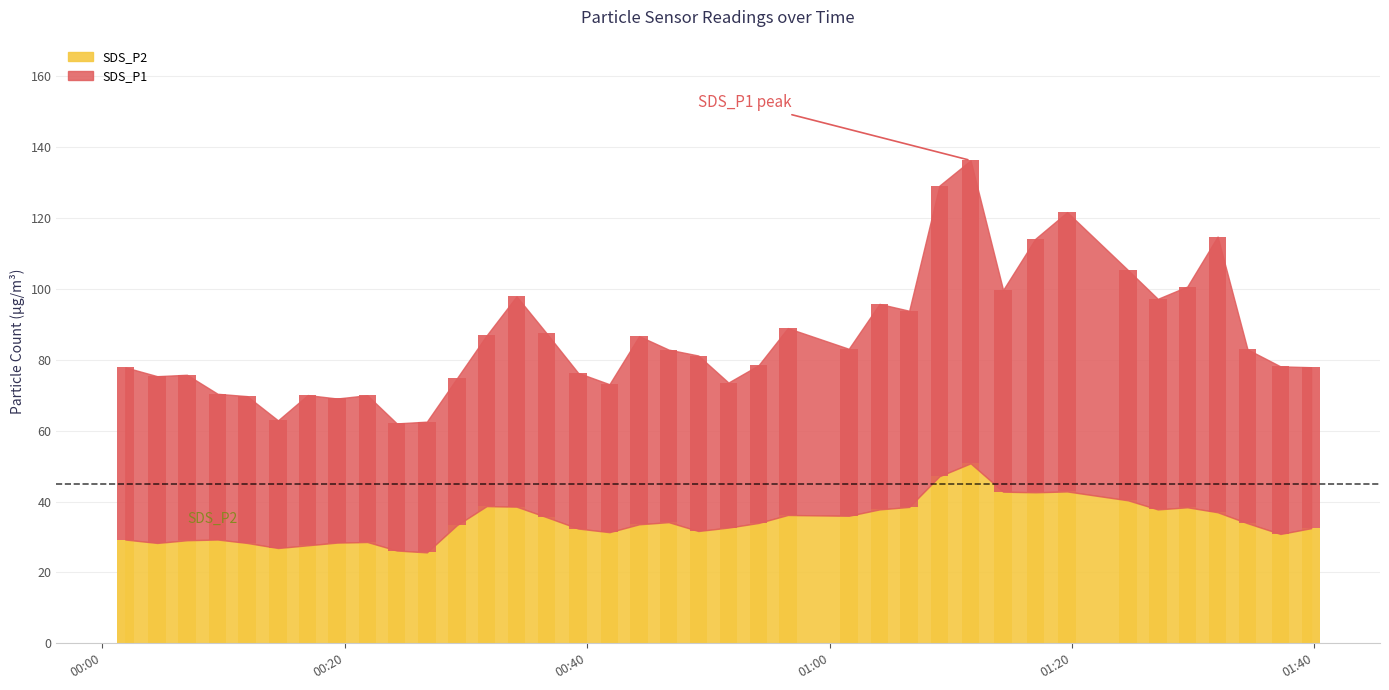

How many data points does each series have?

38